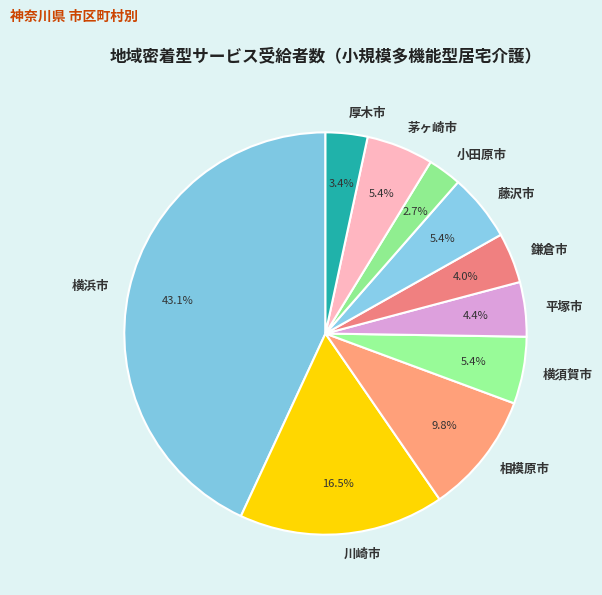

Is there any slice that represents more than half of the pie?

No